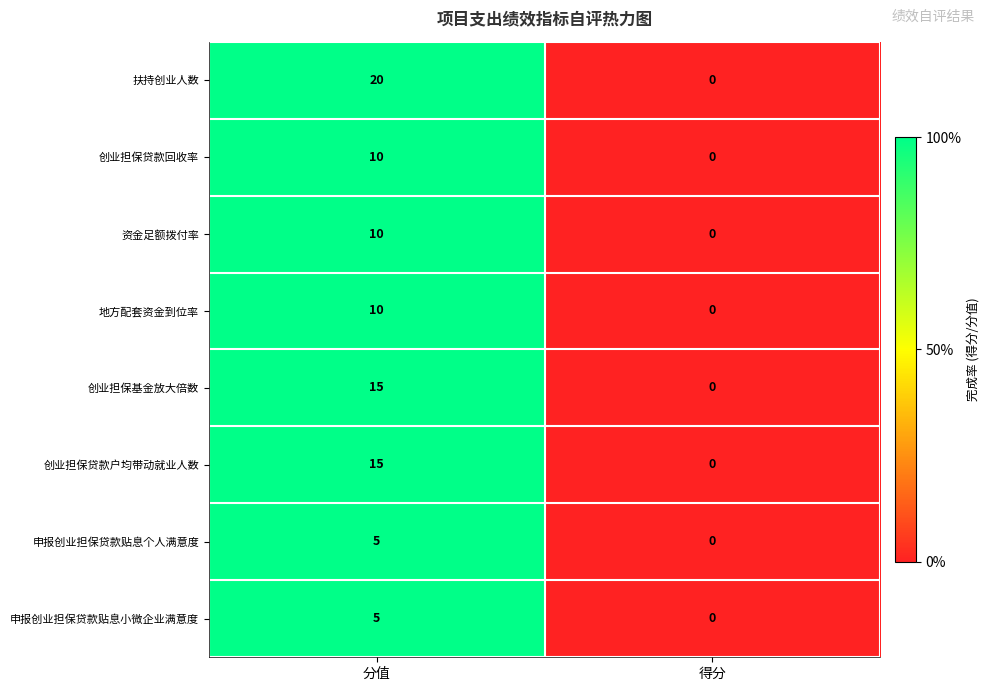

Which label corresponds to the smallest value in the chart?

得分